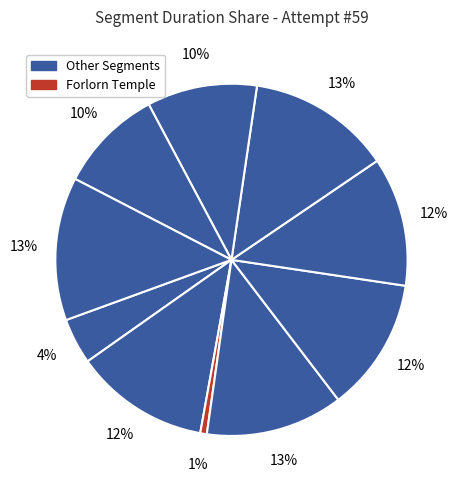

How many segments does this pie chart have?

10